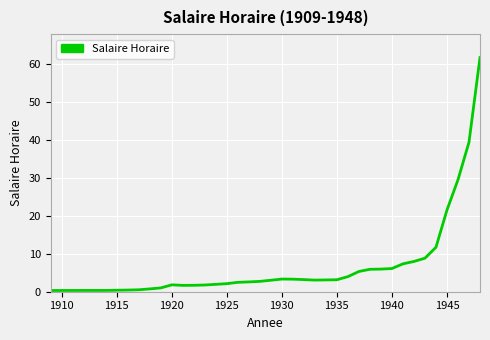

What is the difference between the maximum and minimum values?

61.3